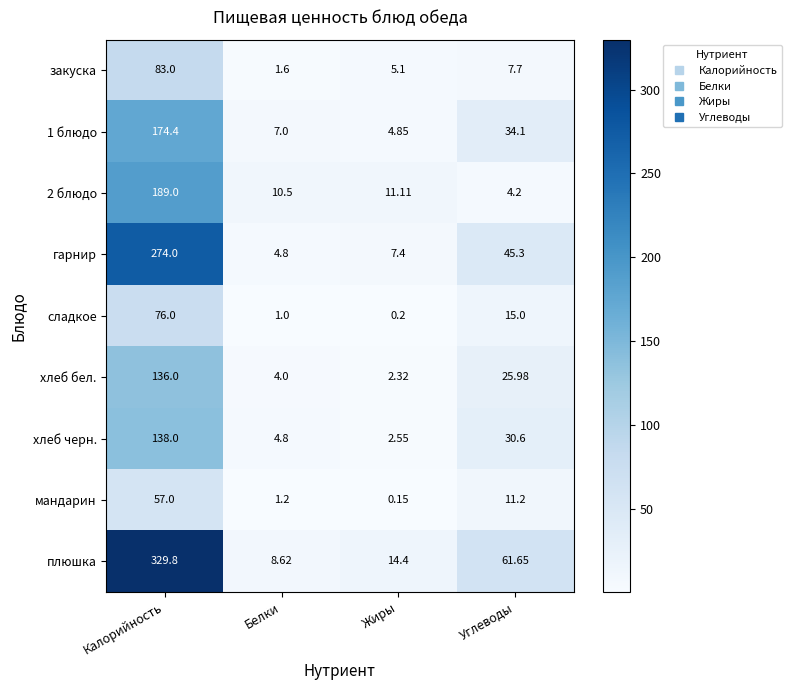

Which label corresponds to the largest value in the chart?

Калорийность